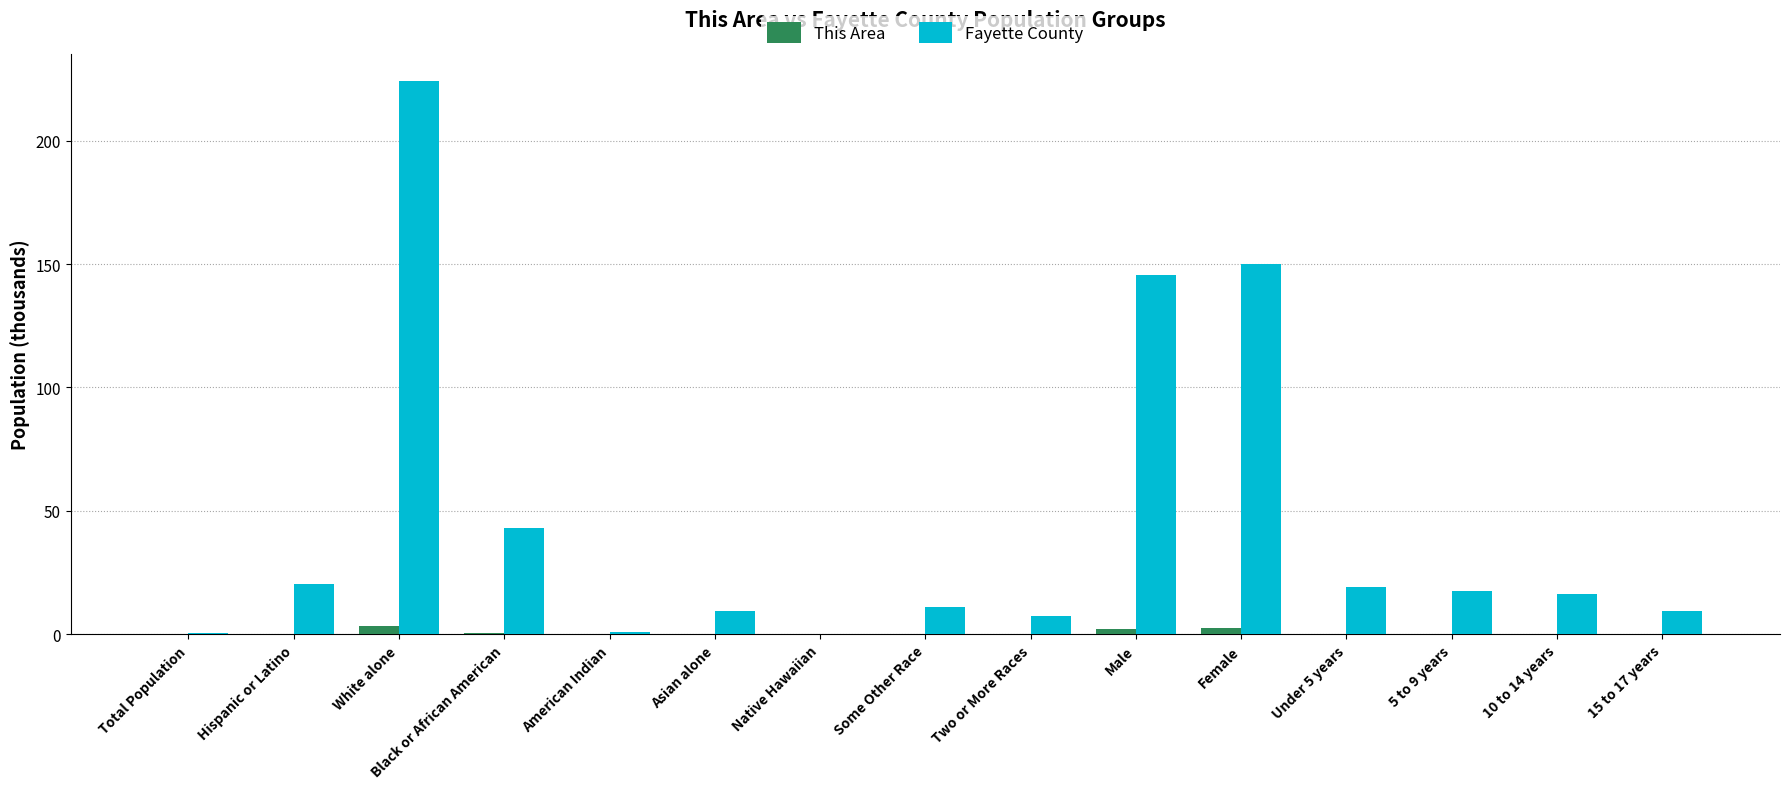

Which series changed the most between Hispanic or Latino and Black or African American?

Fayette County